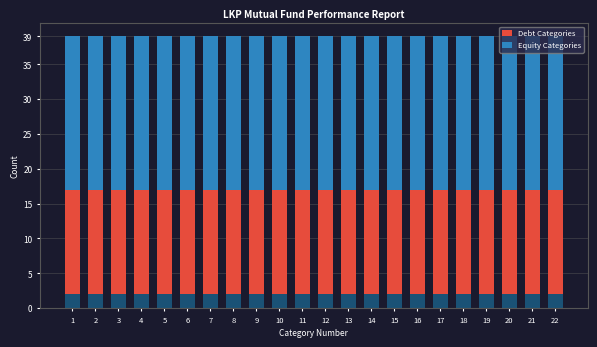

At how many categories does at least one series exceed 20?

22